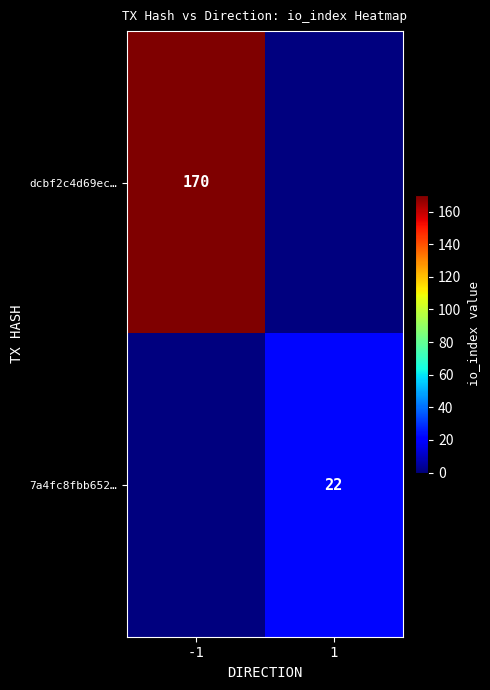

The value of dcbf2c4d69ec… at -1 is 34. True or false?

False